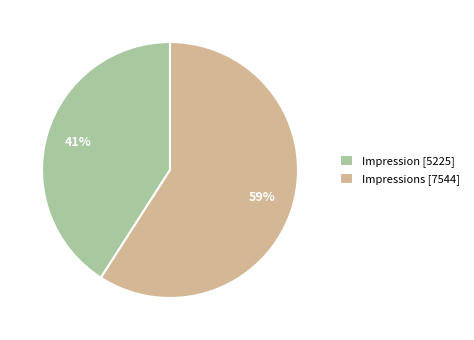

What percentage is the Impression [5225] slice, to the nearest percent?

41%